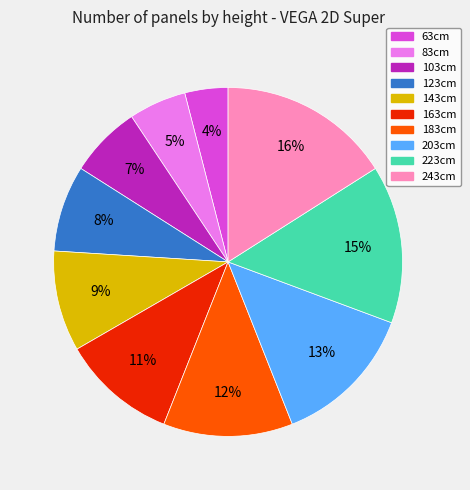

Is it true that 123cm is 8% of the pie?

True